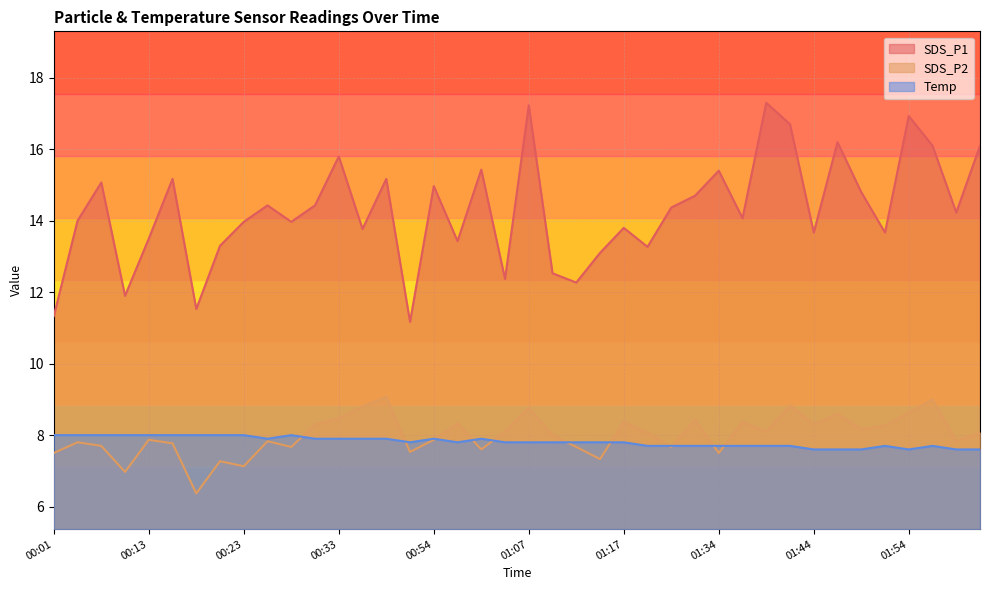

What is the smallest value displayed?

6.4